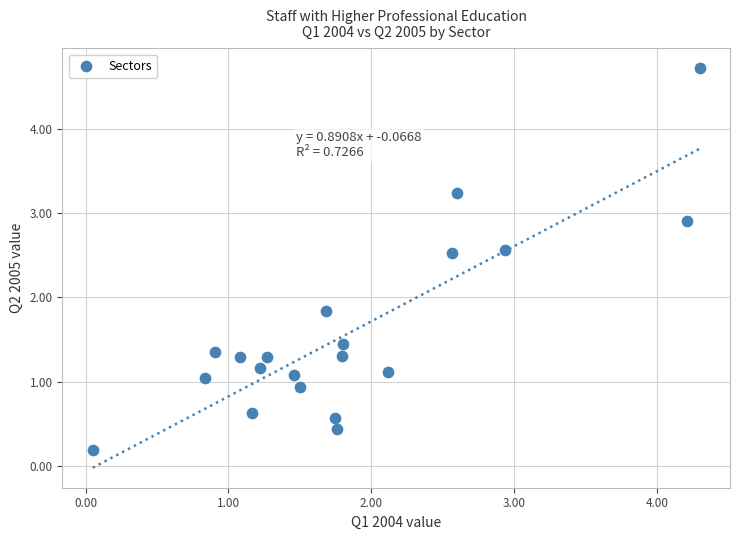

What Y value in the scatter plot is closest to 2?

1.8